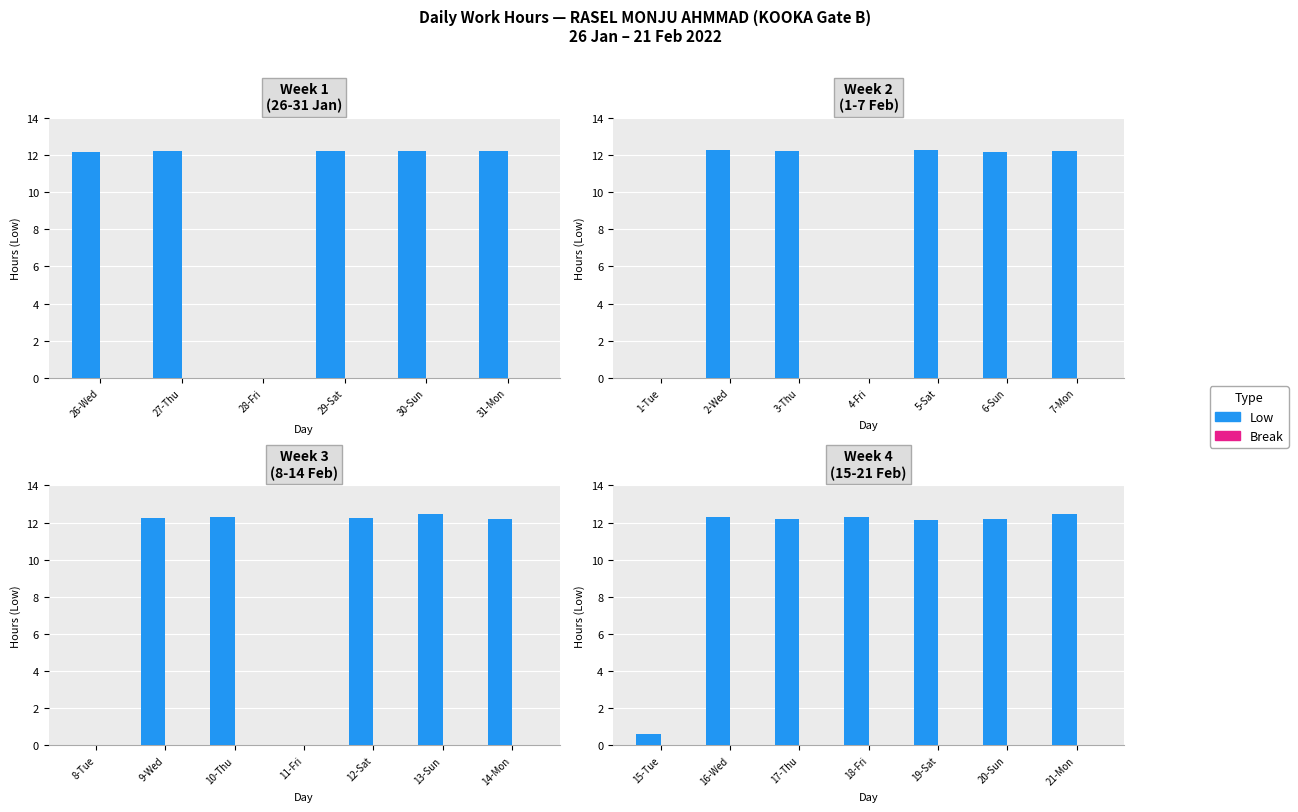

What are all the series names shown in the legend?

Low, Break